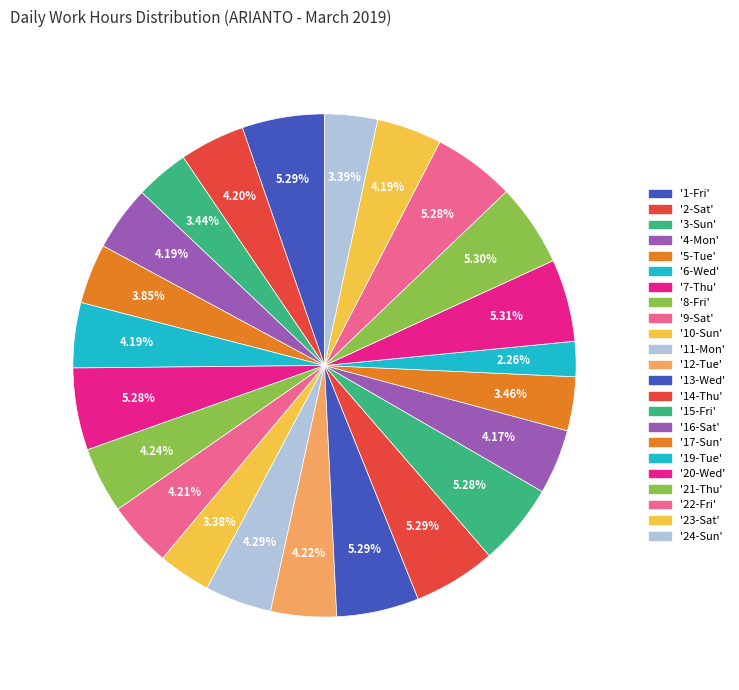

To the nearest percent, what is the difference between the largest and smallest slice percentages?

3%